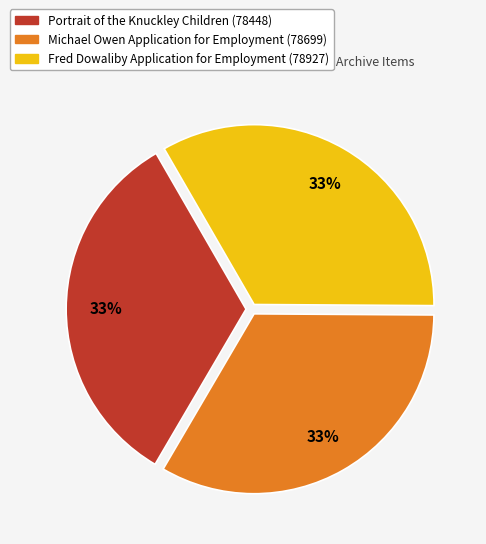

Does Fred Dowaliby Application for Employment (78927) account for over 50% of the chart?

No